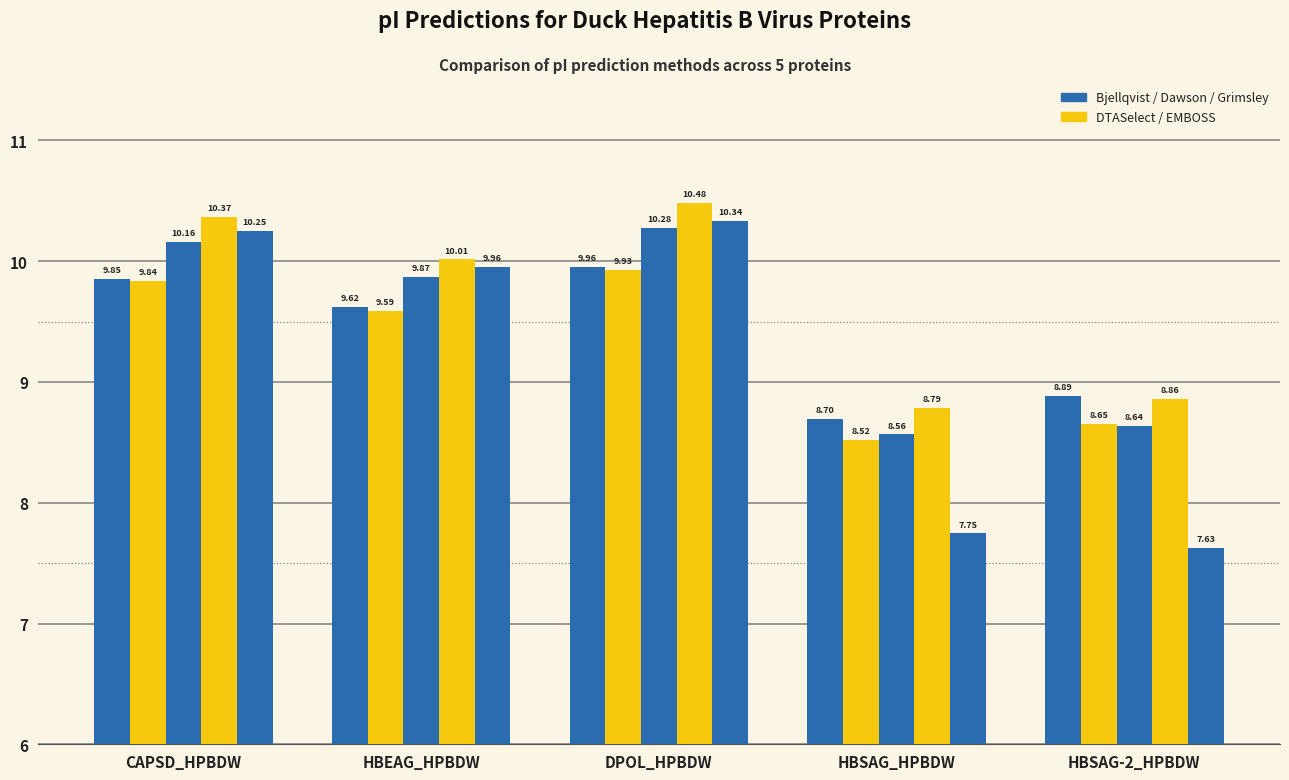

What is the label of the 4th bar from the left?

HBSAG_HPBDW